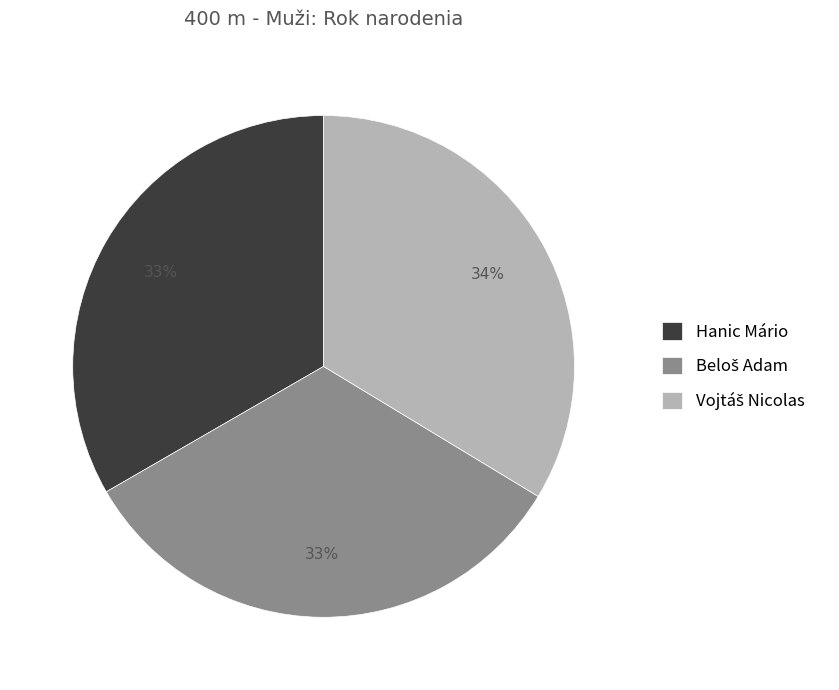

Is there a majority slice in this chart?

No